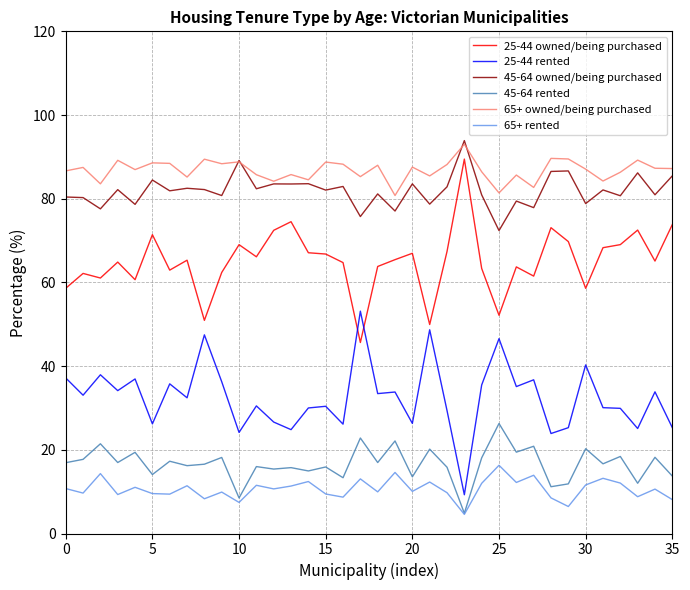

True or false: 25-44 owned/being purchased and 45-64 owned/being purchased intersect in this chart.

False